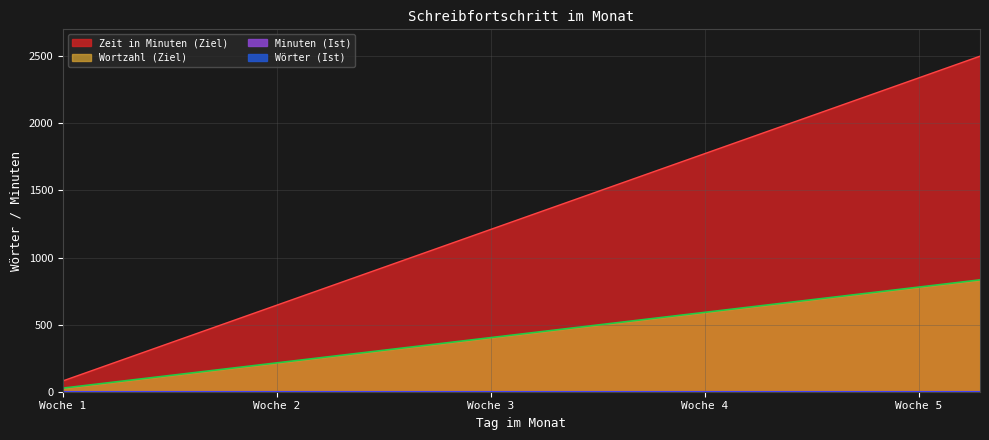

What is the total value across all series at 2?

215.0